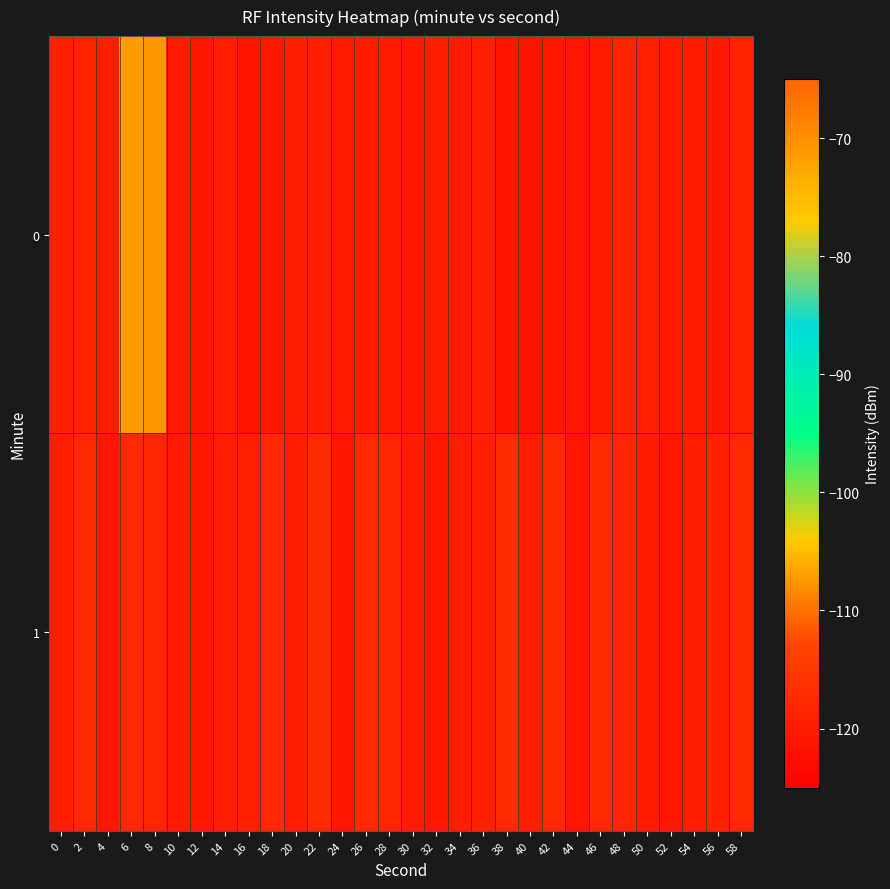

Reading right to left, what are all the values shown in this chart?

0: 58=-118.6	56=-120.6	54=-120.3	52=-120.1	50=-119.0	48=-118.5	46=-120.2	44=-121.2	42=-120.8	40=-121.5	38=-121.3	36=-119.2	34=-120.0	32=-119.5	30=-120.6	28=-120.1	26=-120.2	24=-120.4	22=-119.4	20=-119.5	18=-120.8	16=-121.4	14=-119.7	12=-121.0	10=-120.2	8=-70.6	6=-71.5	4=-119.5	2=-118.7	0=-119.0
1: 58=-117.5	56=-119.0	54=-119.5	52=-120.8	50=-119.8	48=-118.4	46=-117.7	44=-120.9	42=-117.6	40=-119.8	38=-117.5	36=-119.0	34=-119.5	32=-120.8	30=-119.8	28=-118.4	26=-117.7	24=-120.9	22=-117.6	20=-119.8	18=-117.5	16=-119.0	14=-119.5	12=-120.8	10=-119.8	8=-118.4	6=-117.7	4=-120.9	2=-117.6	0=-119.8